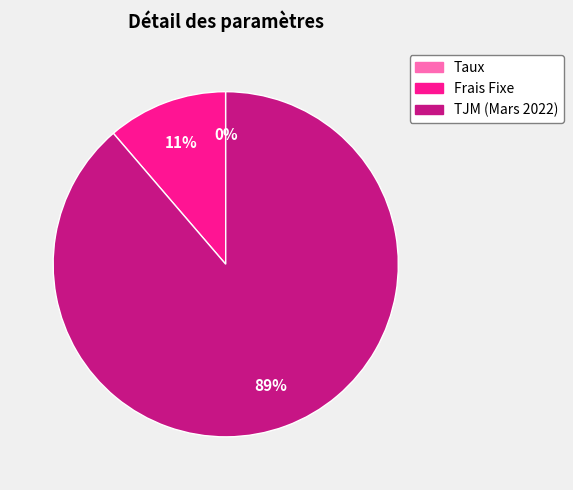

Is it true that TJM (Mars 2022) is 83% of the pie?

False